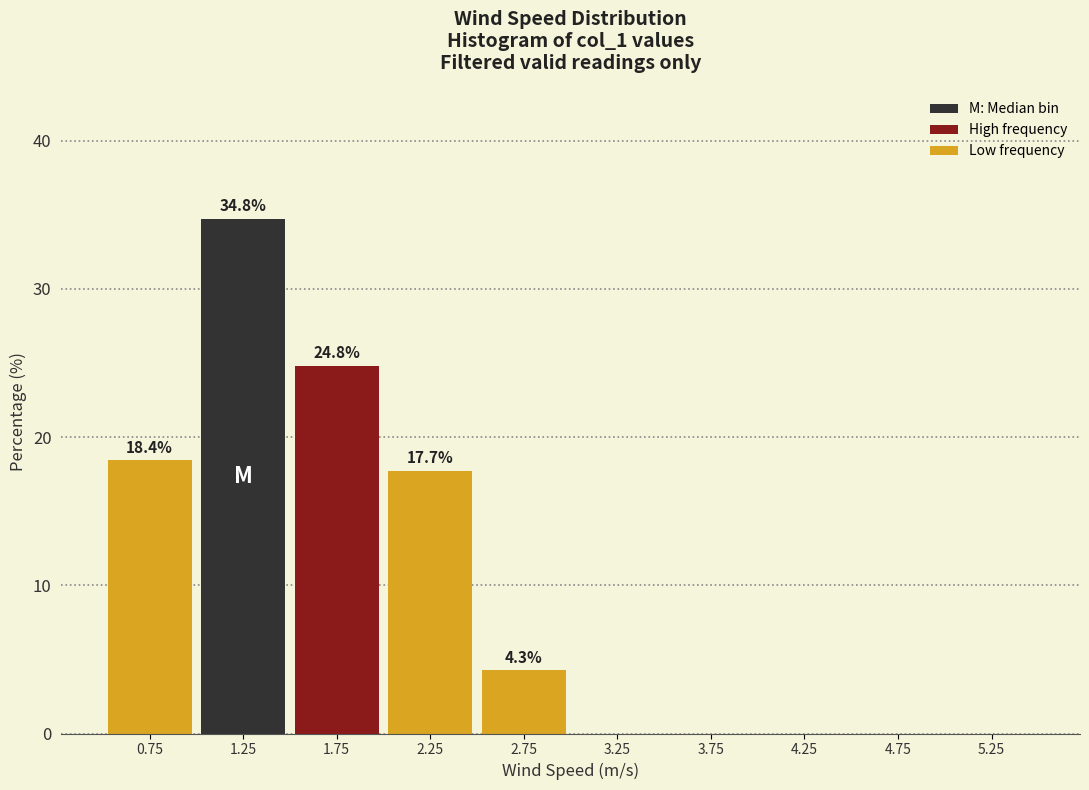

Over which range of the x-axis is the bar tallest?

1.0 to 1.5